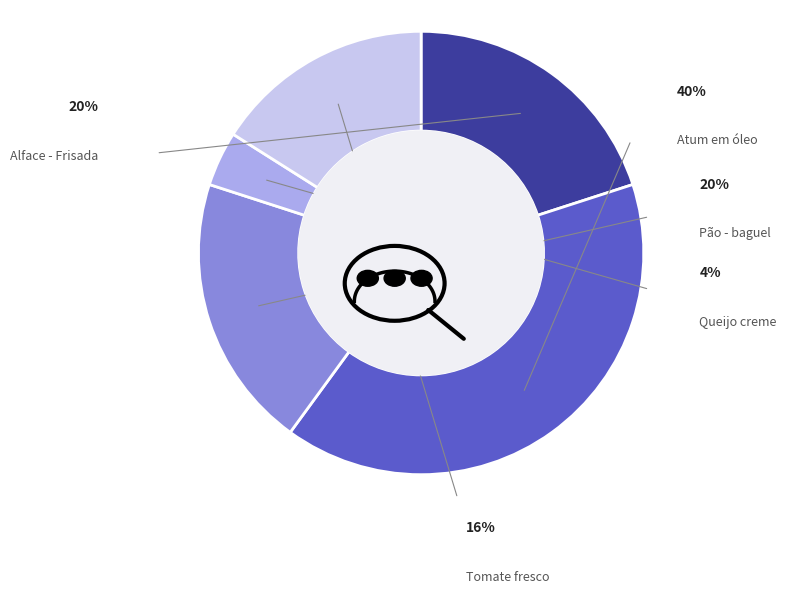

What is the ratio of the value at Queijo creme to the value at Atum em óleo?

0.1